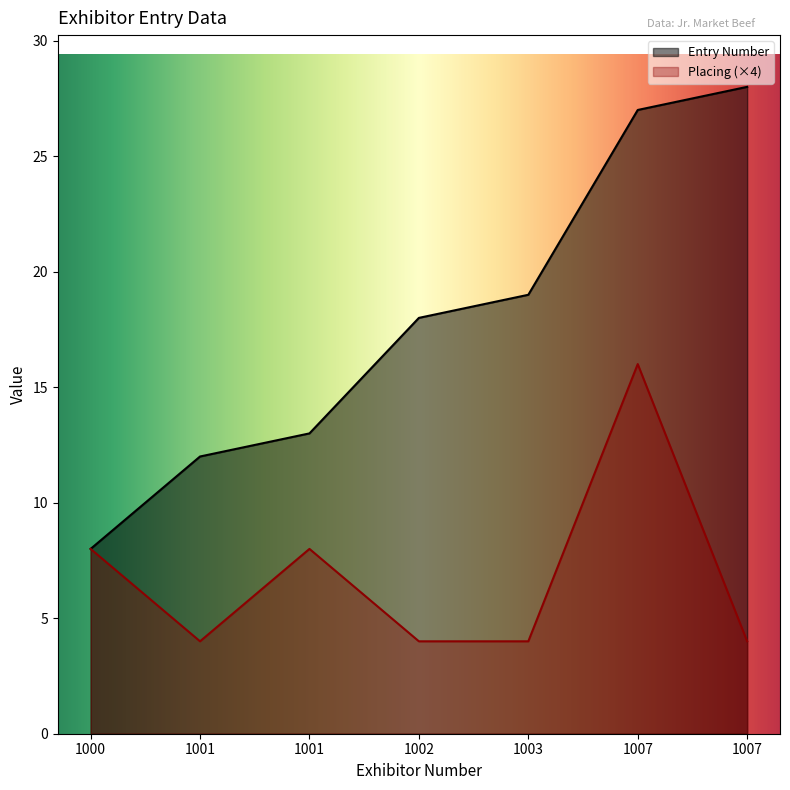

Rank the series by their average value, from lowest to highest.

Placing (×4), Entry Number